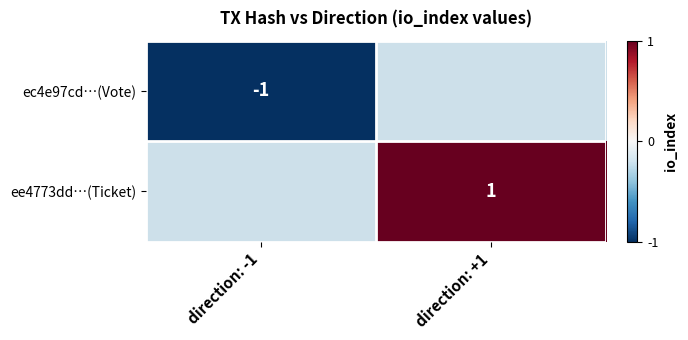

The value of ec4e97cd…(Vote) at direction: -1 is 0. True or false?

False